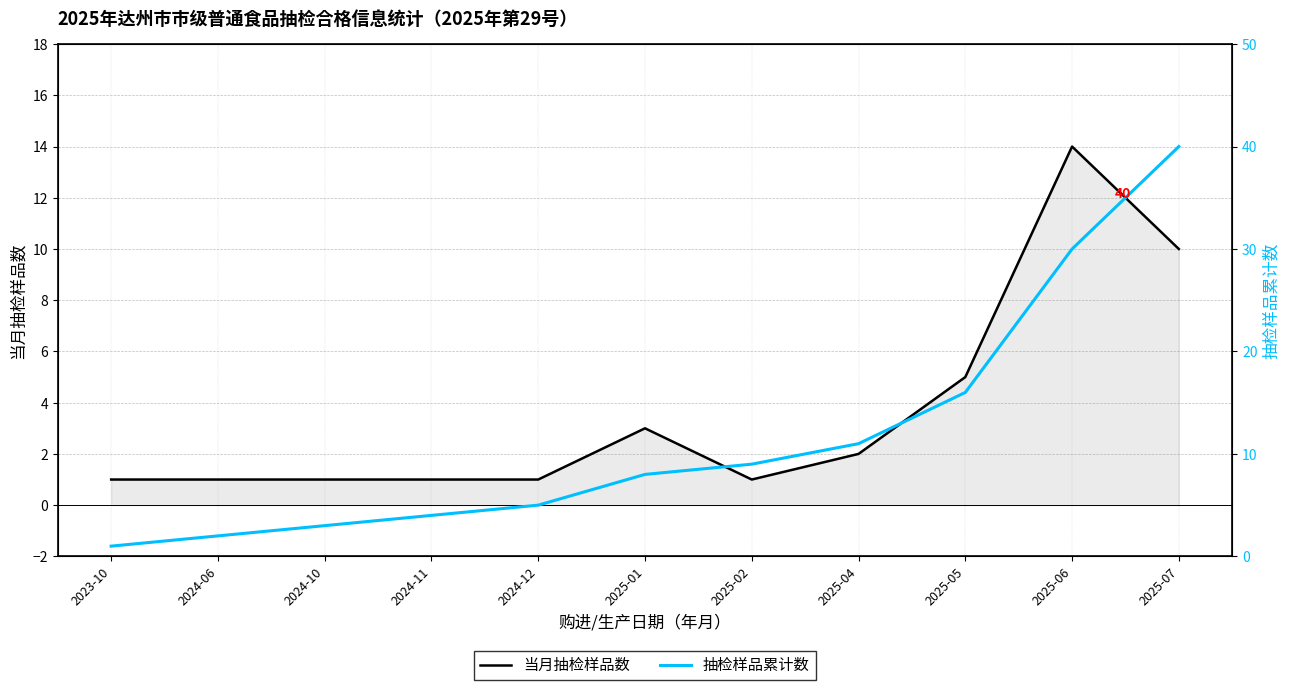

At which label does 抽检样品累计数 reach its peak?

2025-07